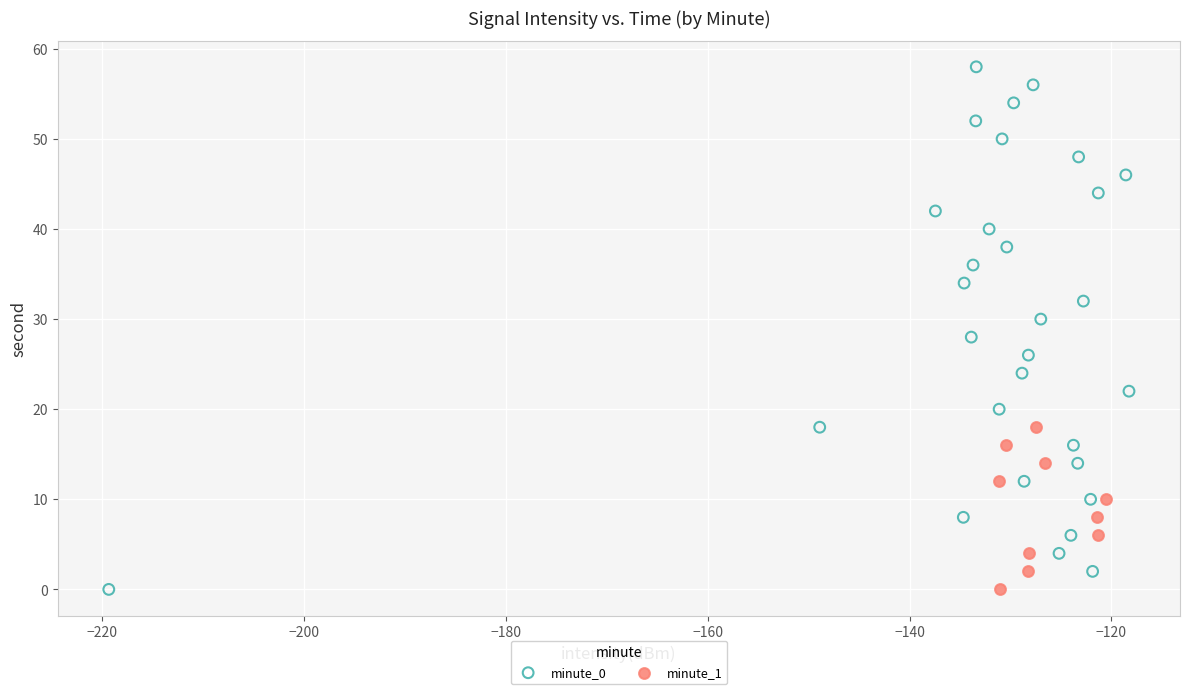

Which series reaches the maximum Y coordinate?

minute_0